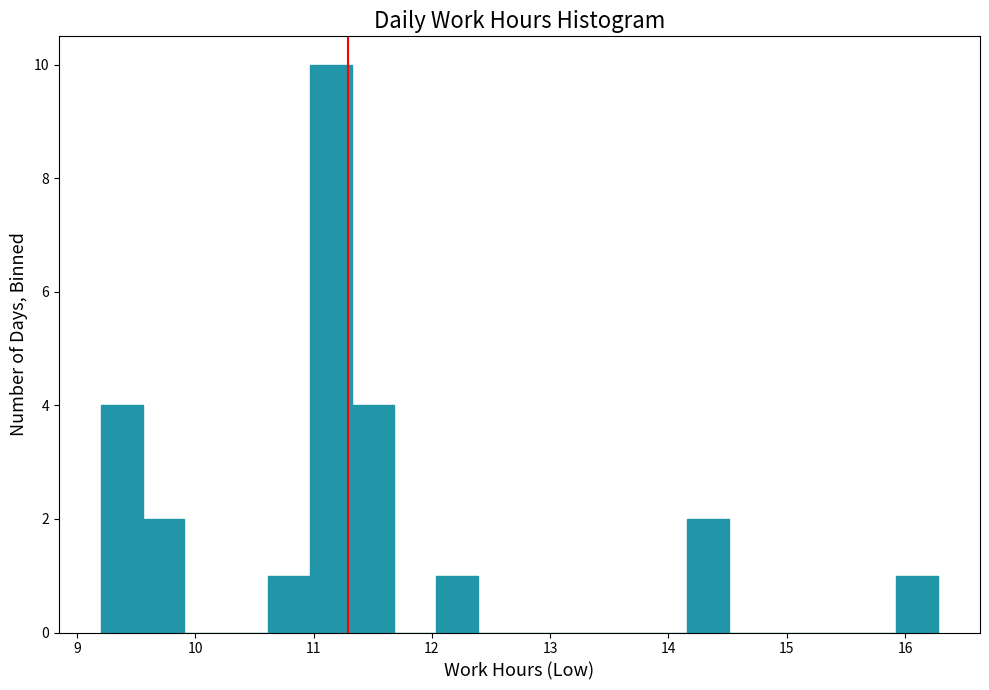

Around what value on the x-axis is the tallest bar? Give the approximate position of its centre, as read against the axis.

11.1